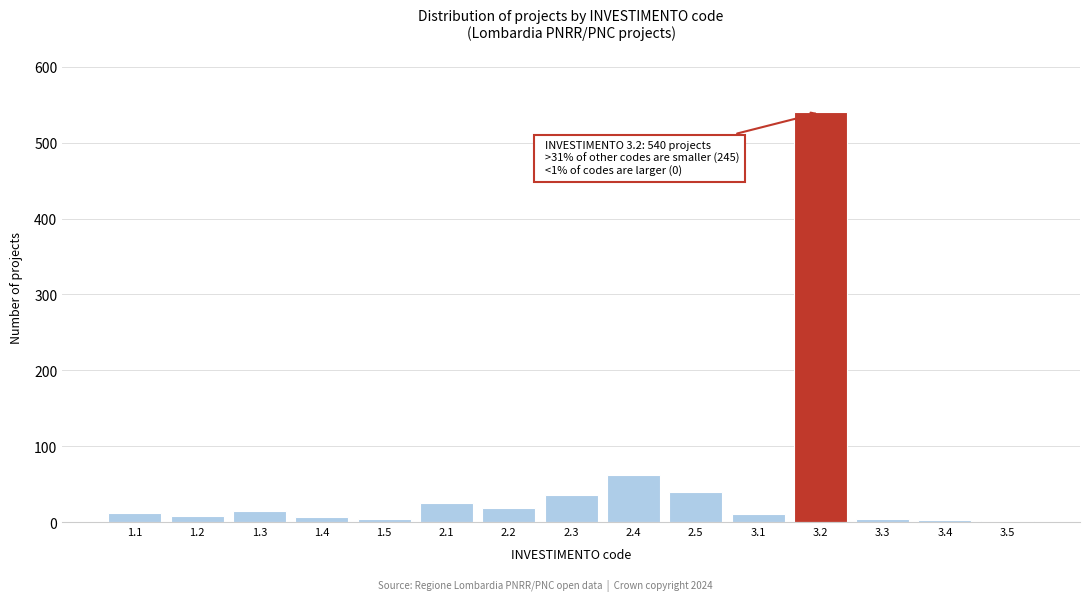

Between 3.2 and 2.2, which is larger?

3.2